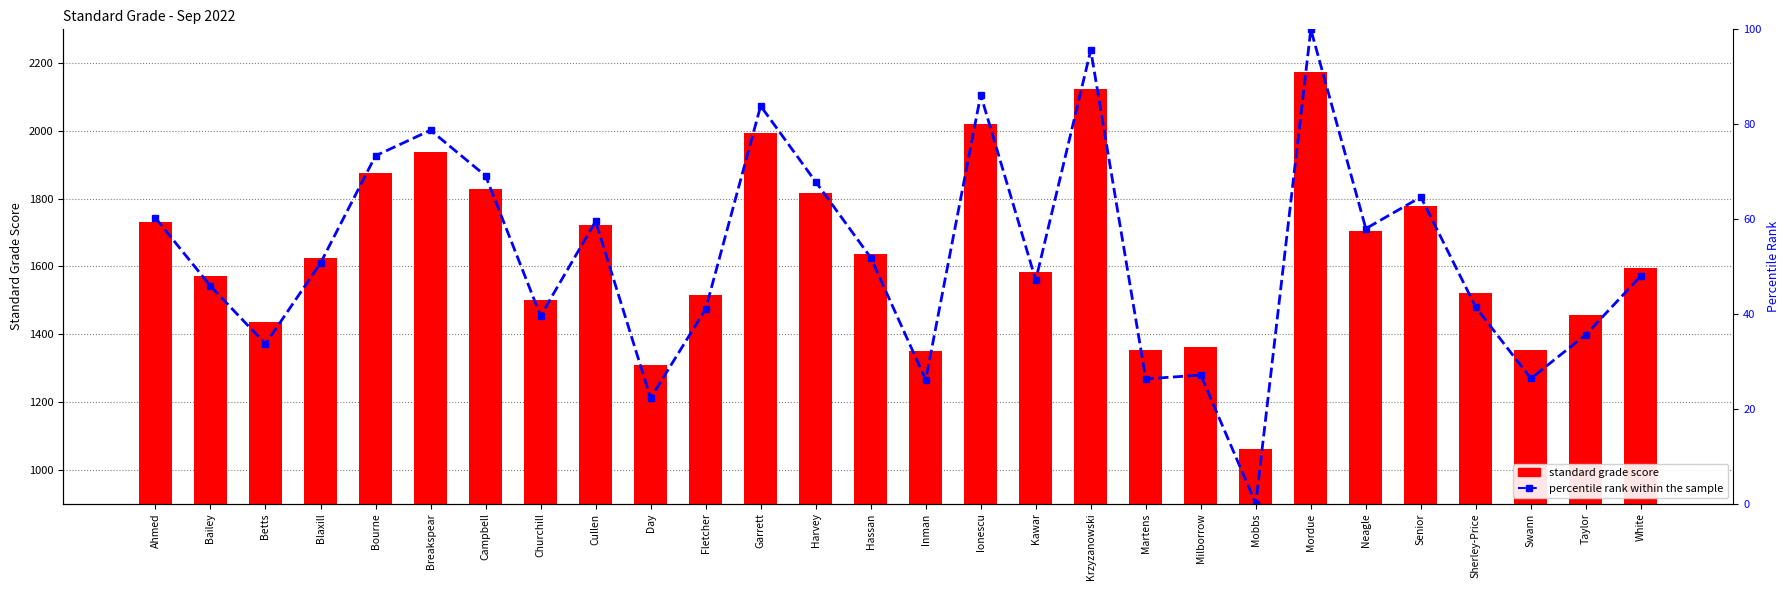

Which label corresponds to the largest value in the chart?

Mordue